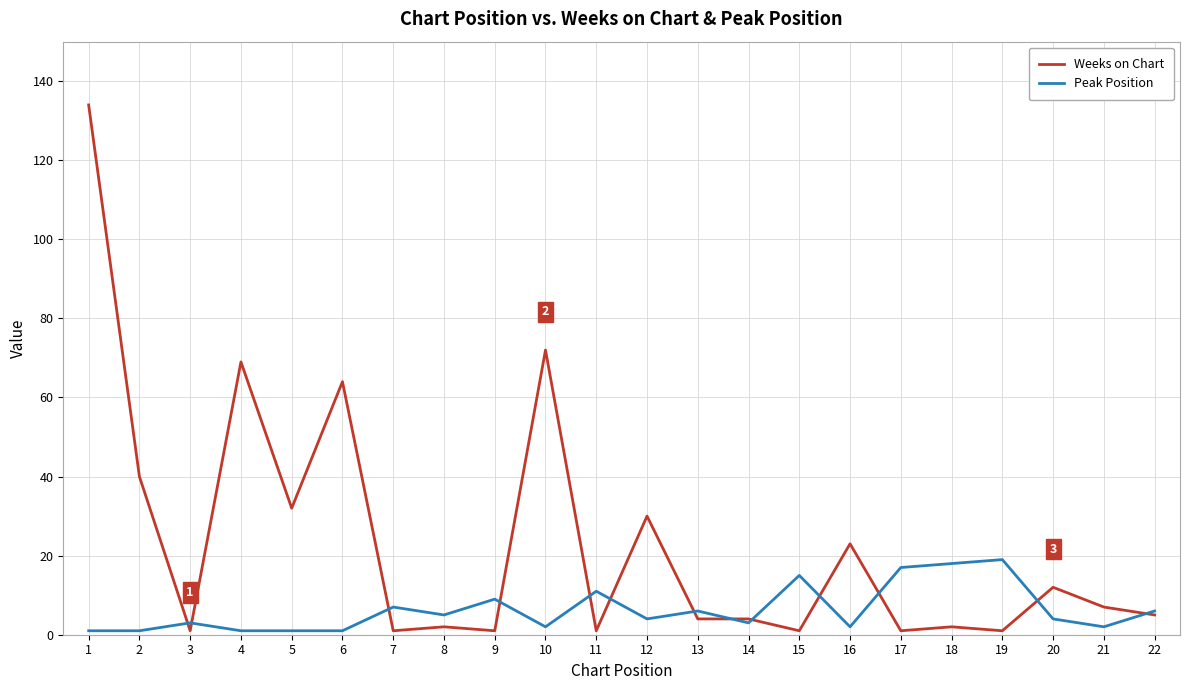

Which series has the largest range (max minus min)?

Weeks on Chart